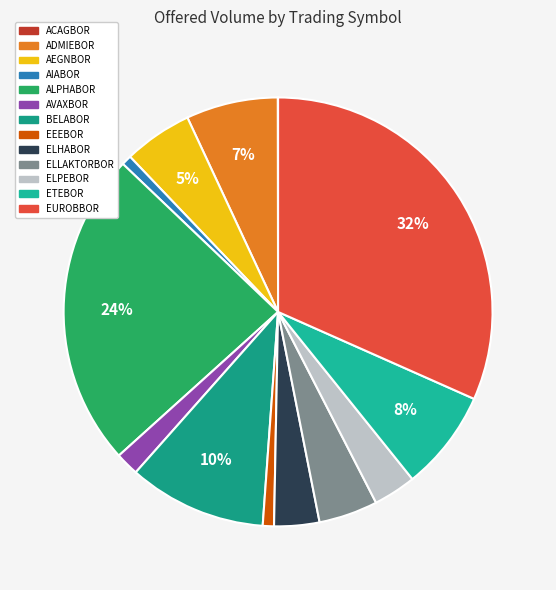

Approximately how many times larger is the value at BELABOR compared to ELLAKTORBOR?

2.3